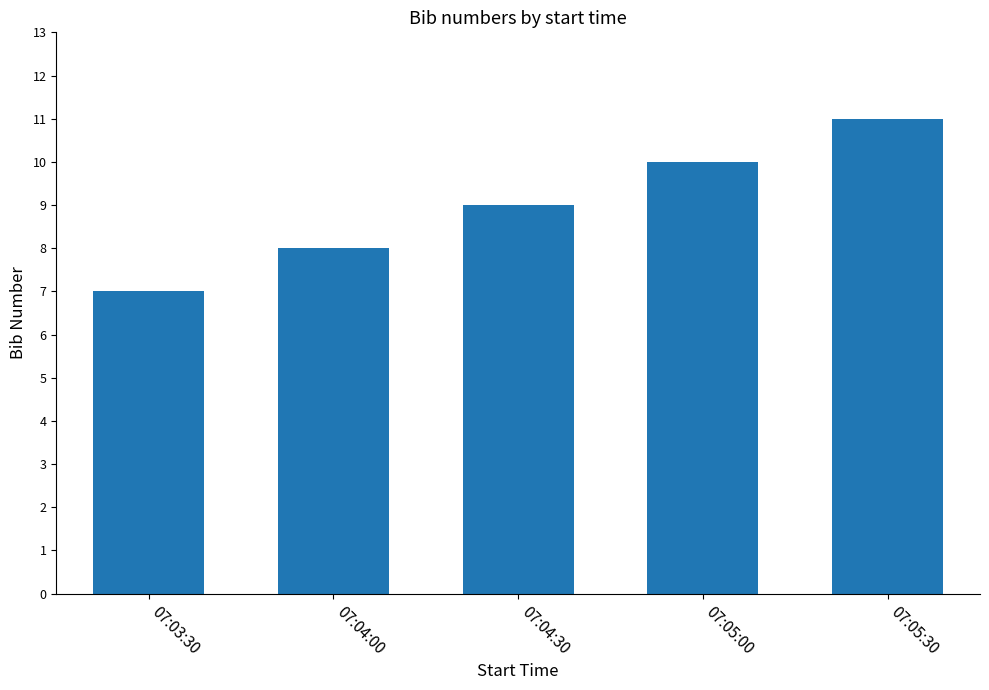

What value does the data have at 07:04:30?

9